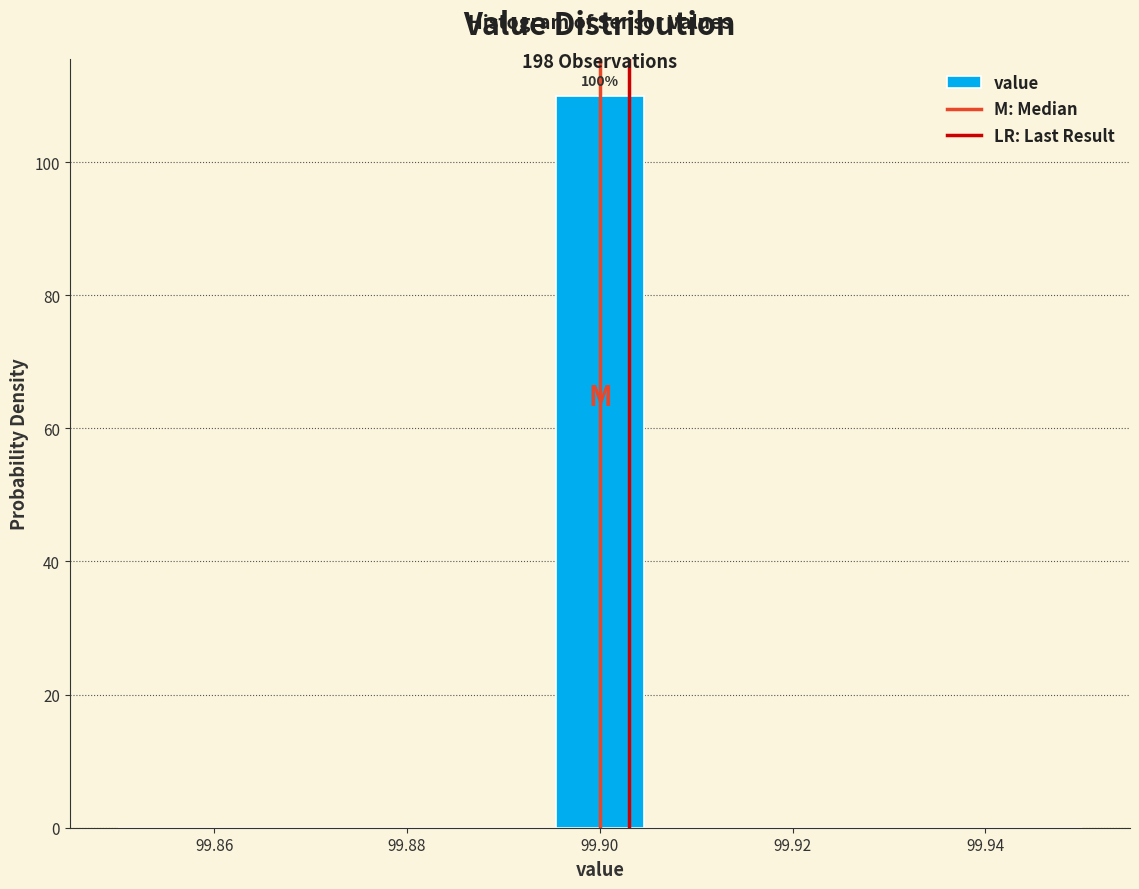

Over which range of the x-axis is the bar tallest?

99.896 to 99.904